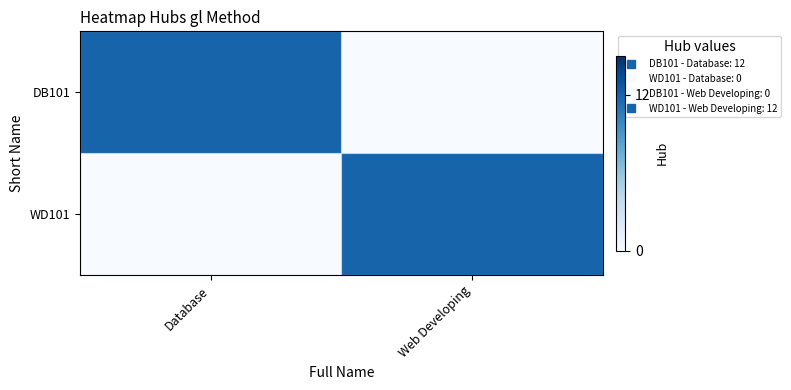

Reading right to left, list all the values displayed in this chart.

DB101: Web Developing=0	Database=12
WD101: Web Developing=12	Database=0